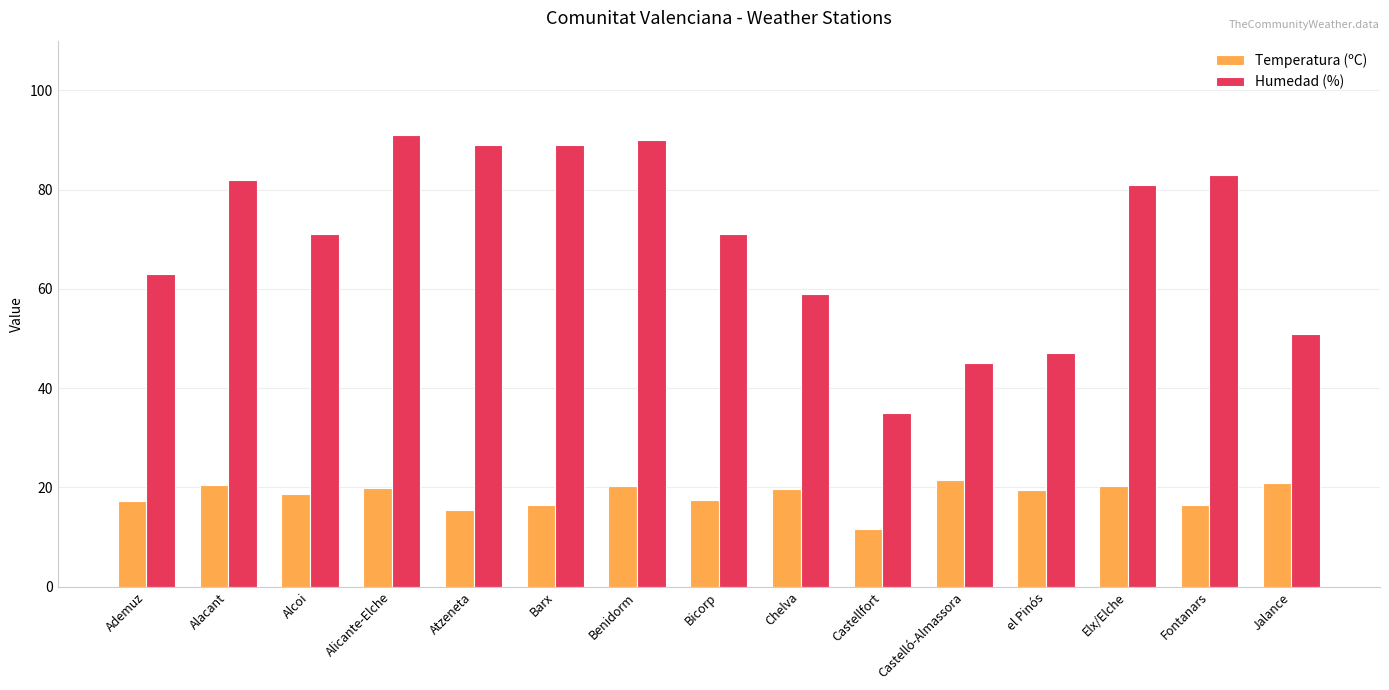

Read the Temperatura (ºC) value at el Pinós.

19.4